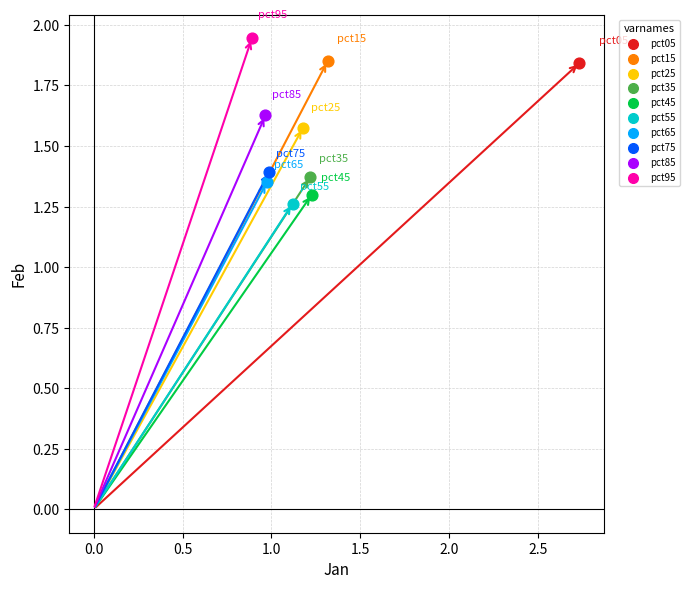

What are all the series names shown in the legend?

pct05, pct15, pct25, pct35, pct45, pct55, pct65, pct75, pct85, pct95